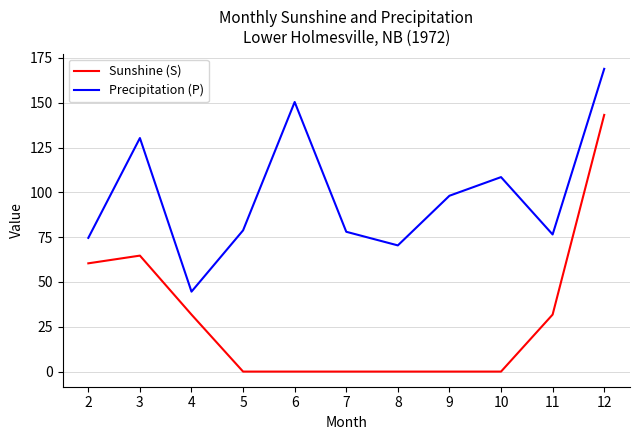

At how many categories does at least one series exceed 46?

10